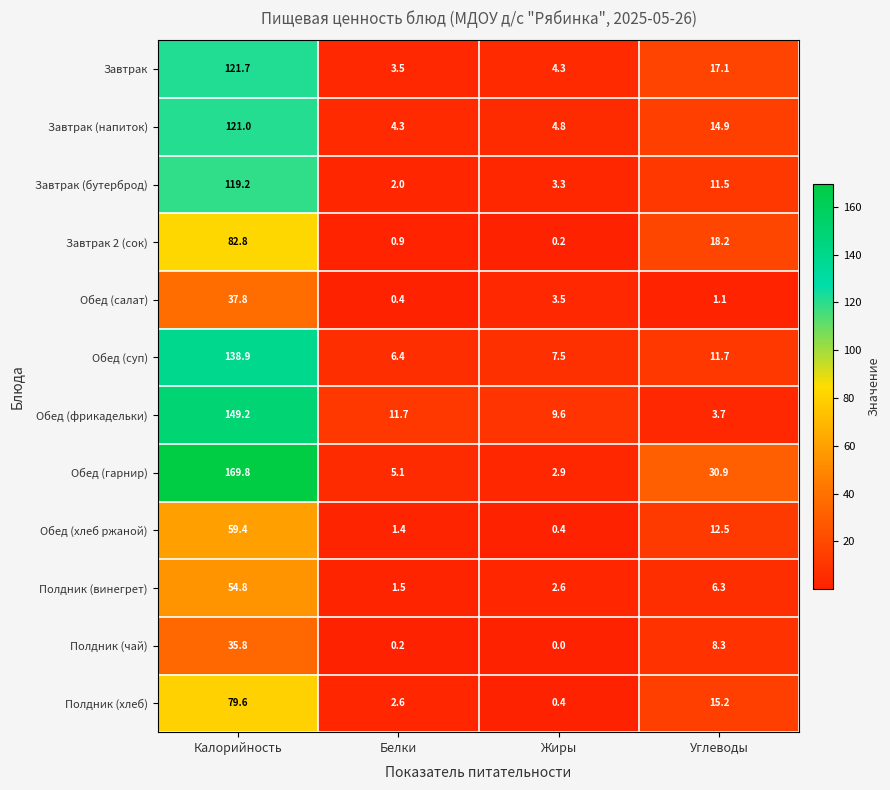

What is the sum of all Обед (фрикадельки) values?

174.2